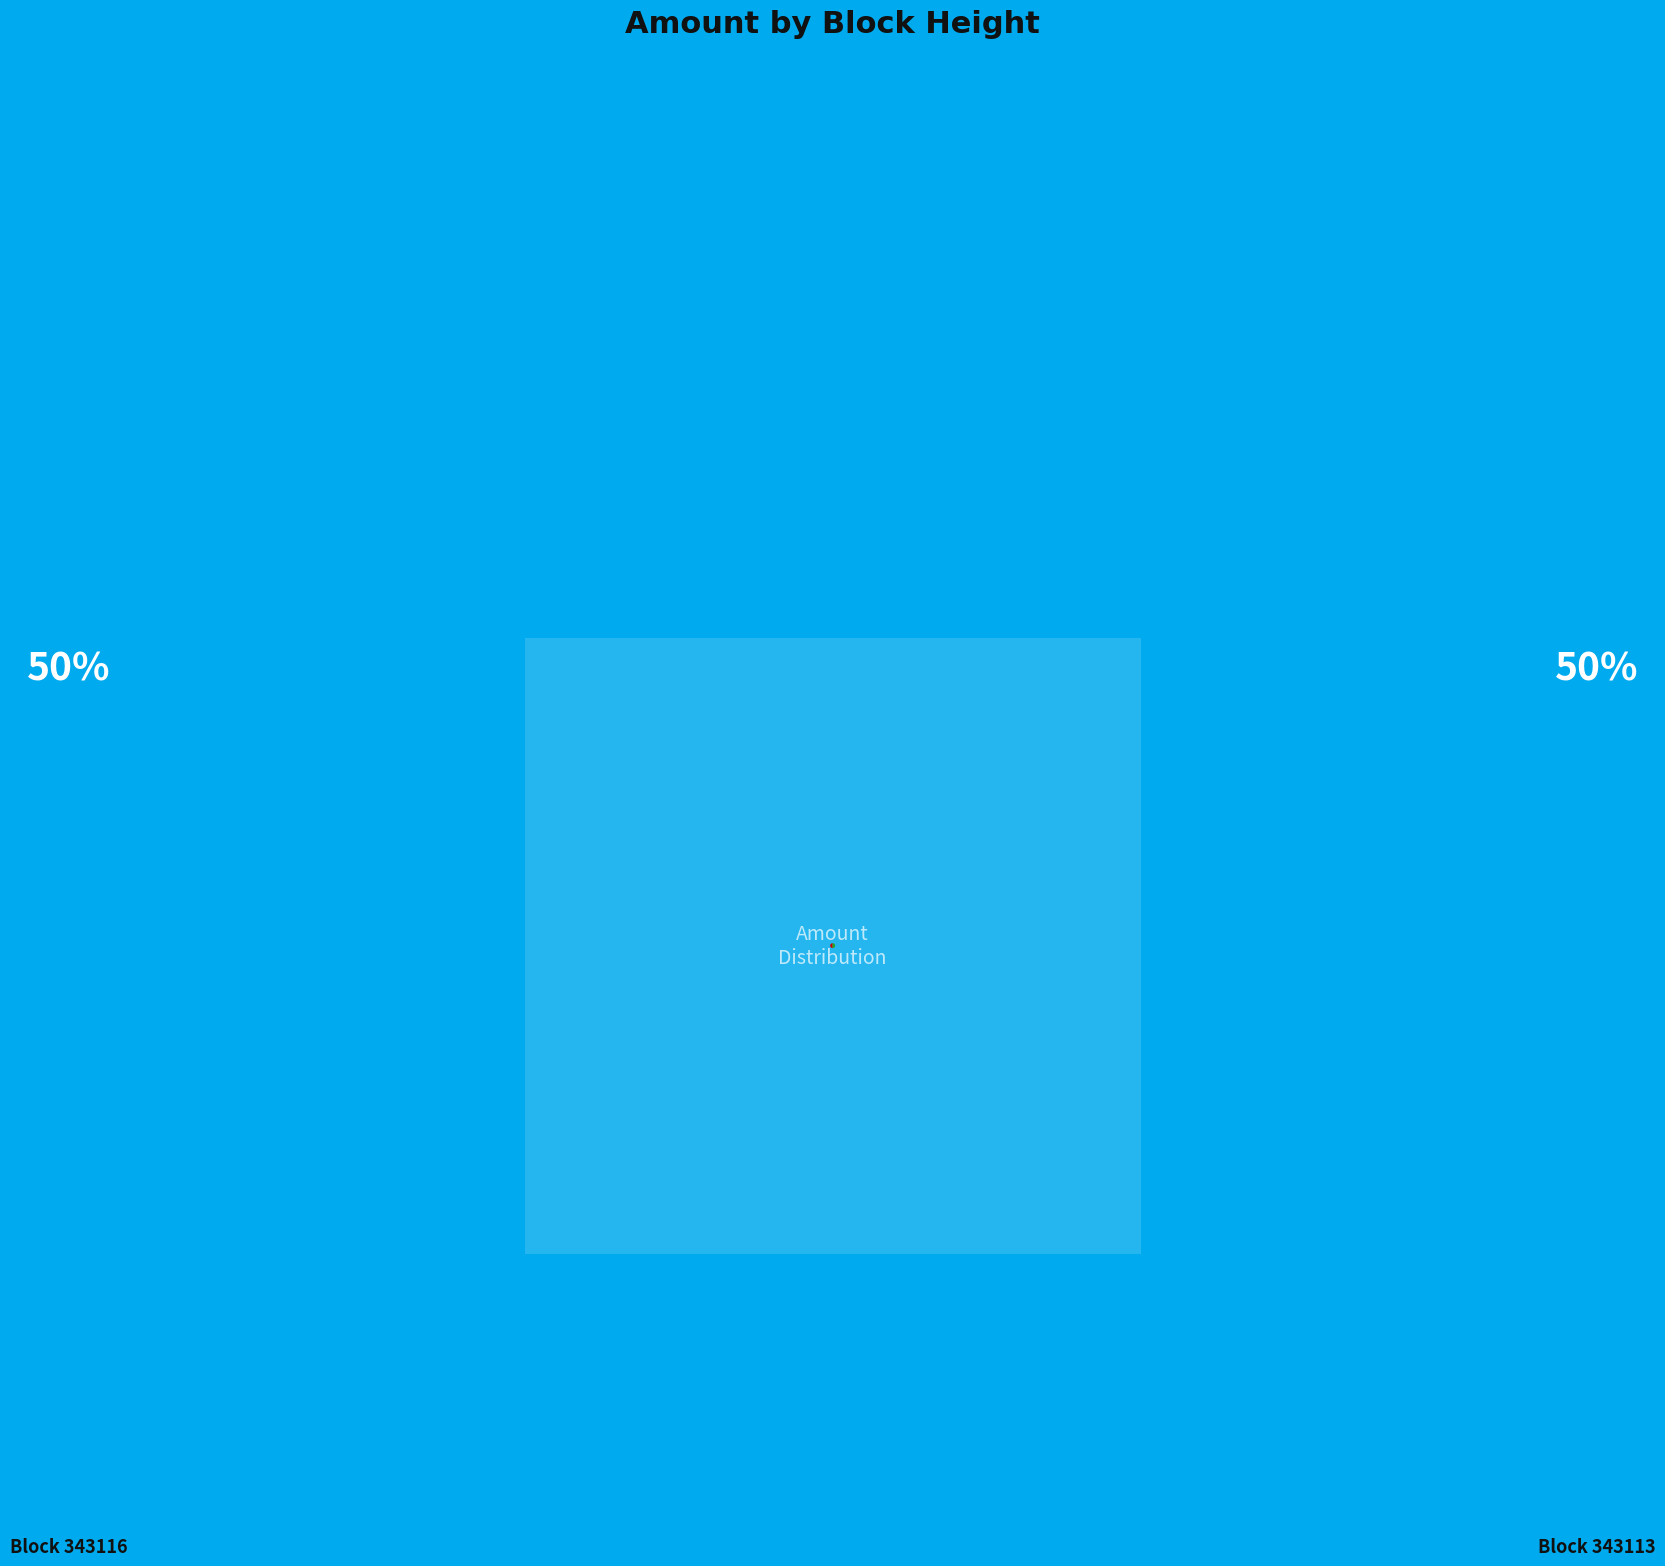

What is the ratio of the value at 343116 to the value at 343113?

1.0